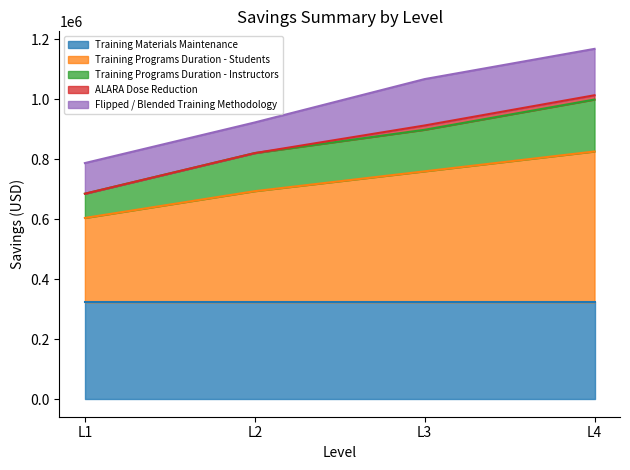

What is the lowest value of the Training Programs Duration - Instructors series?

80769.2